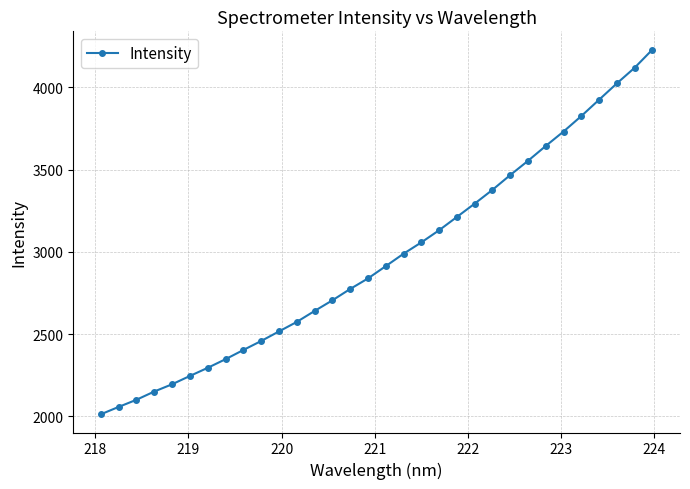

What is the difference between the second highest and second lowest values?

2061.7